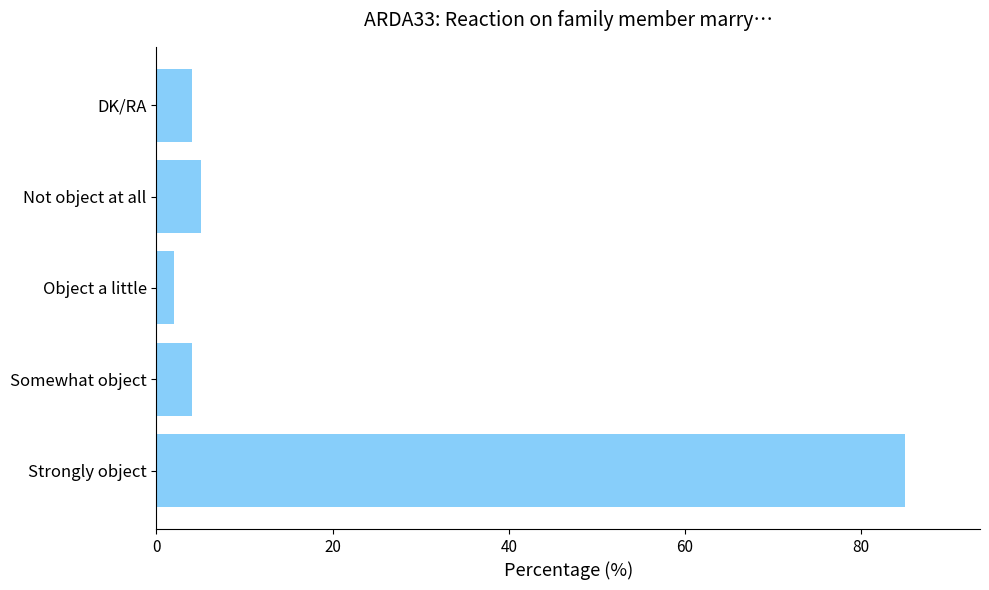

How many bars are there in total?

5